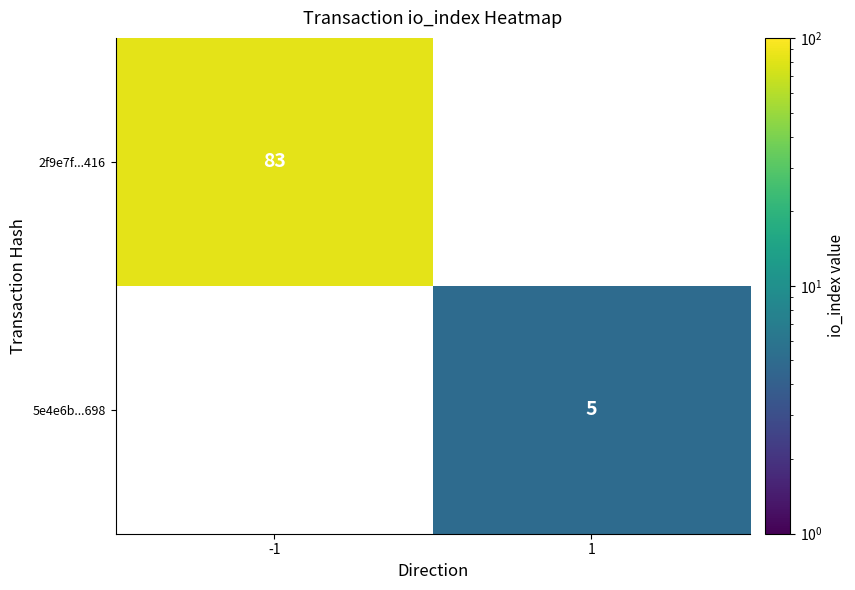

The 2f9e7f...416 series shows 27 at -1. True or false?

False